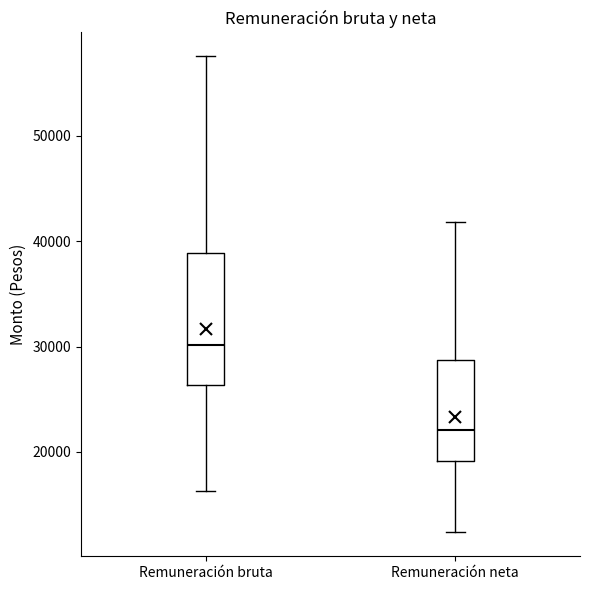

Where is the lower edge of the box for Remuneración neta on the y-axis? The values are not printed on the chart, so give them approximately, as read against the axis.

19000